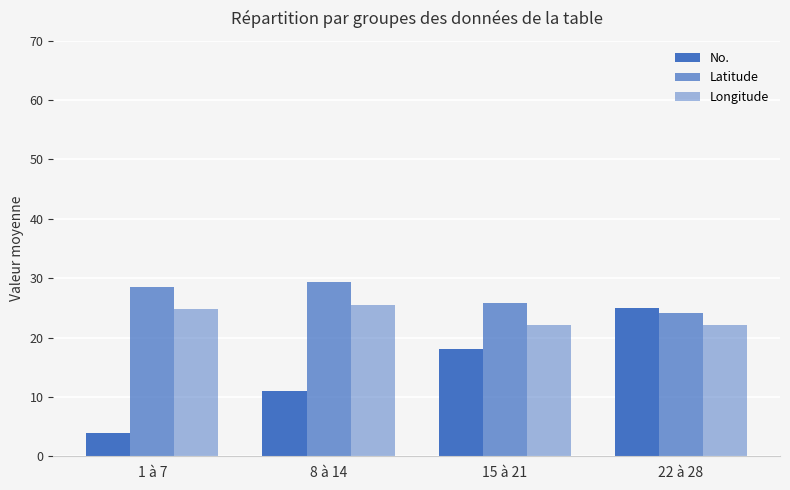

What is the difference between the second highest and second lowest values in the No. series?

7.0